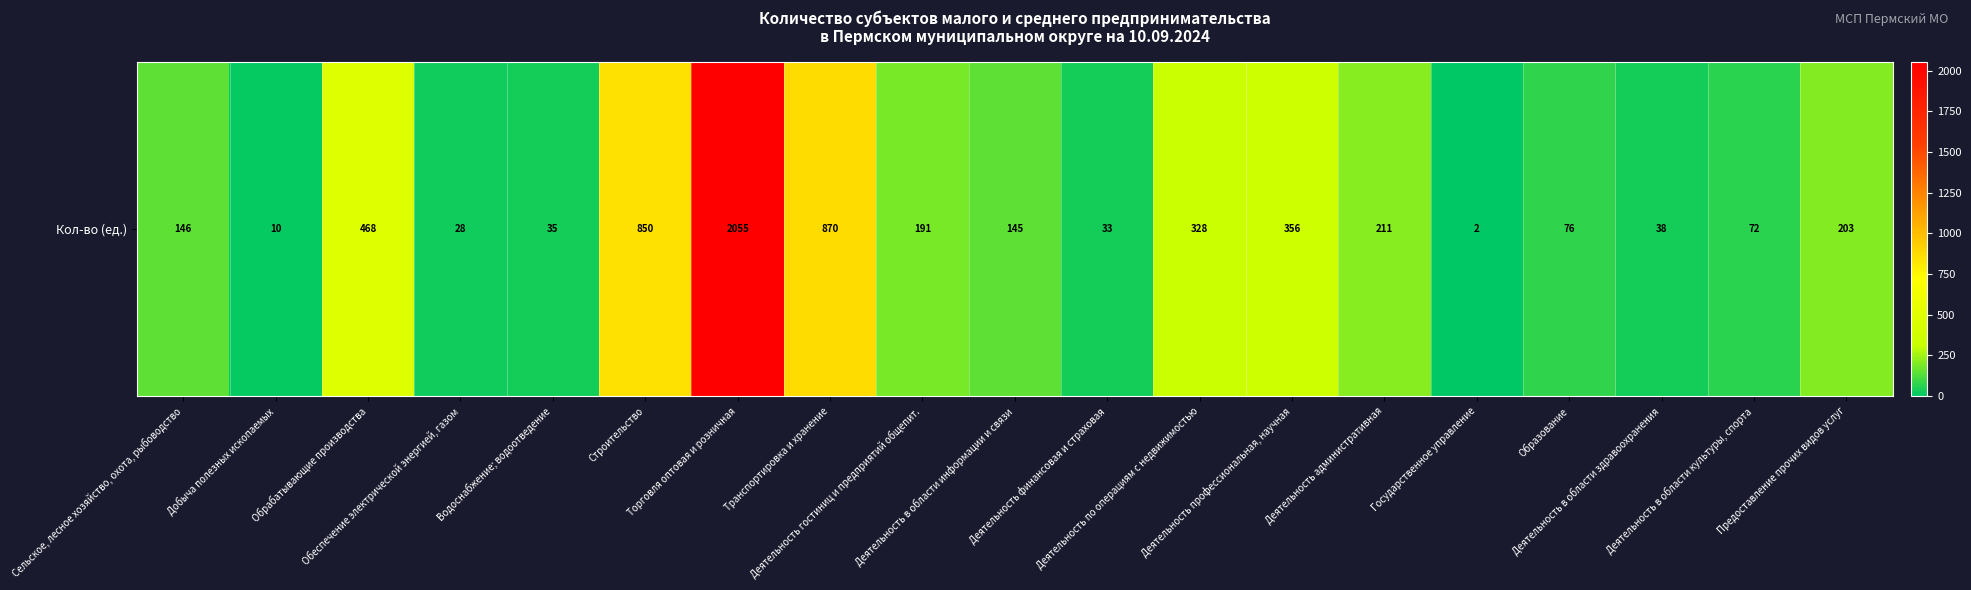

What is the approximate value at Торговля оптовая и розничная?

2055